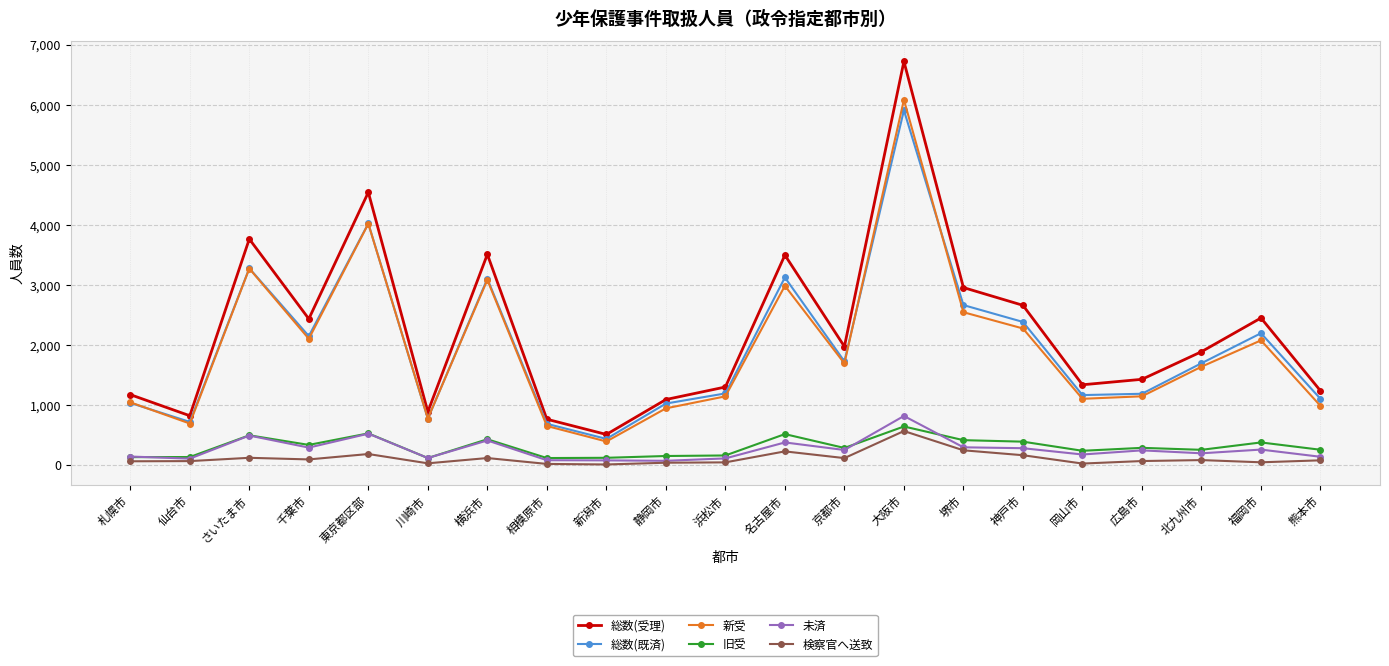

At which label does 旧受 reach its peak?

大阪市